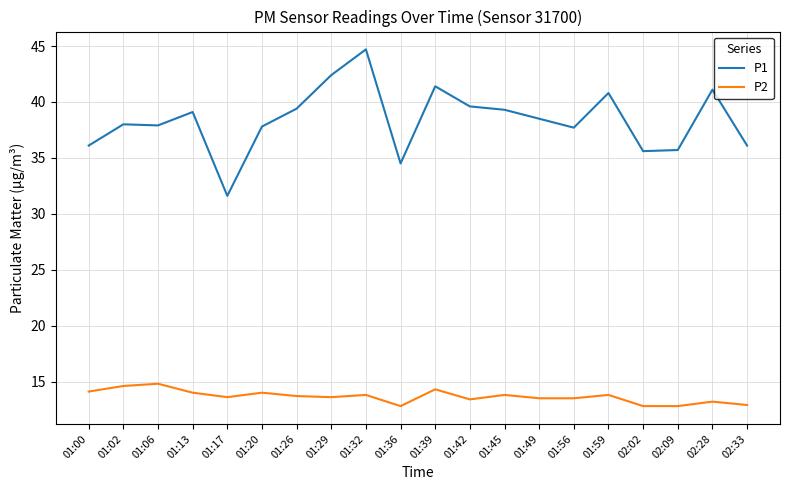

True or false: P2 has a value of 4.5 at 01:00.

False